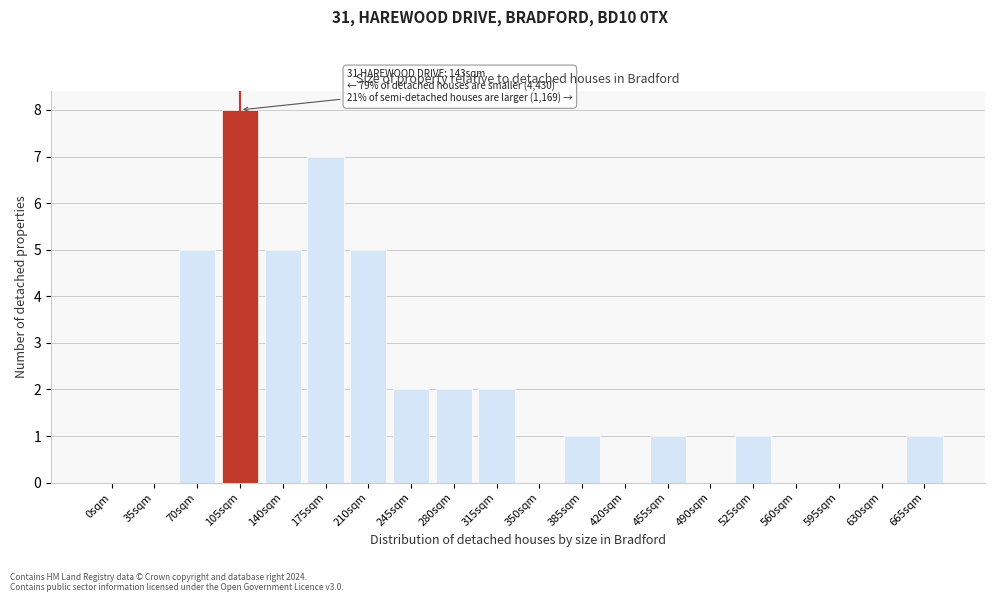

Reading left to right, what are all the values shown in this chart?

0sqm=0	35sqm=0	70sqm=5	105sqm=8	140sqm=5	175sqm=7	210sqm=5	245sqm=2	280sqm=2	315sqm=2	350sqm=0	385sqm=1	420sqm=0	455sqm=1	490sqm=0	525sqm=1	560sqm=0	595sqm=0	630sqm=0	665sqm=1